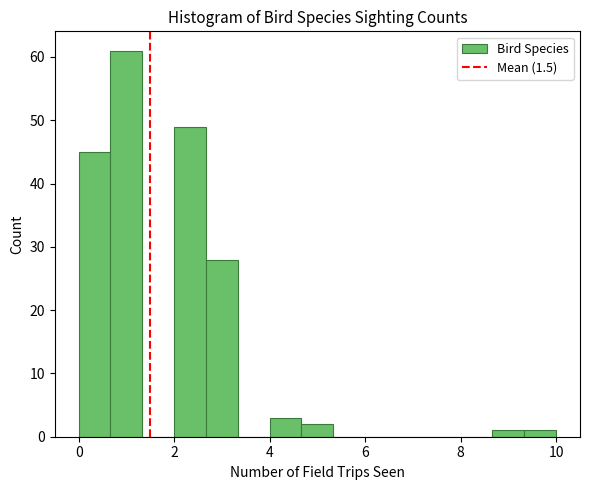

Around what value on the x-axis is the tallest bar? Give the approximate position of its centre, as read against the axis.

1.0